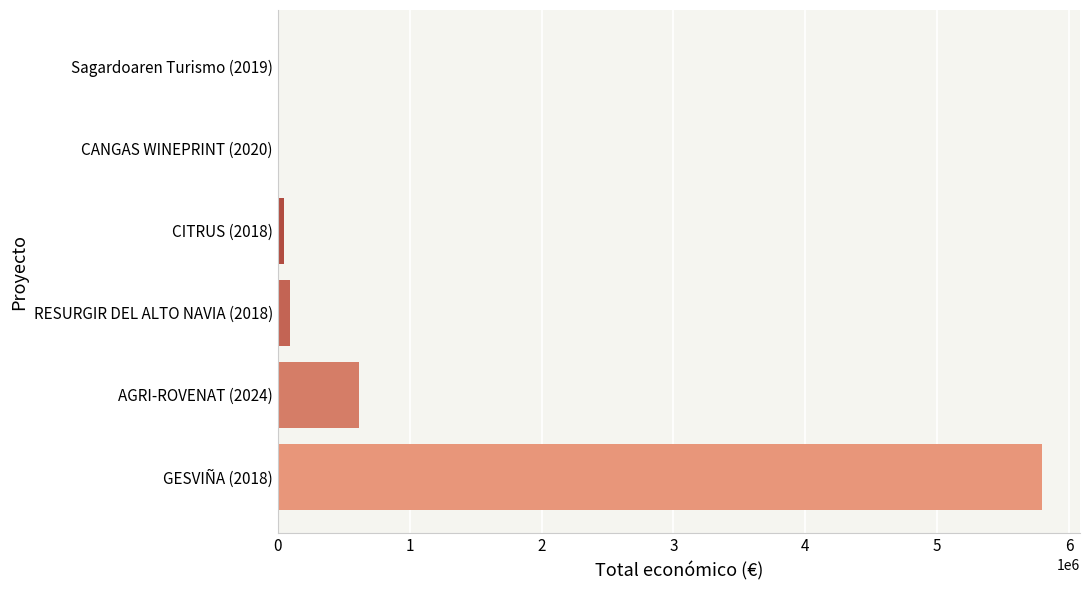

What is the maximum value shown in the chart?

5792221